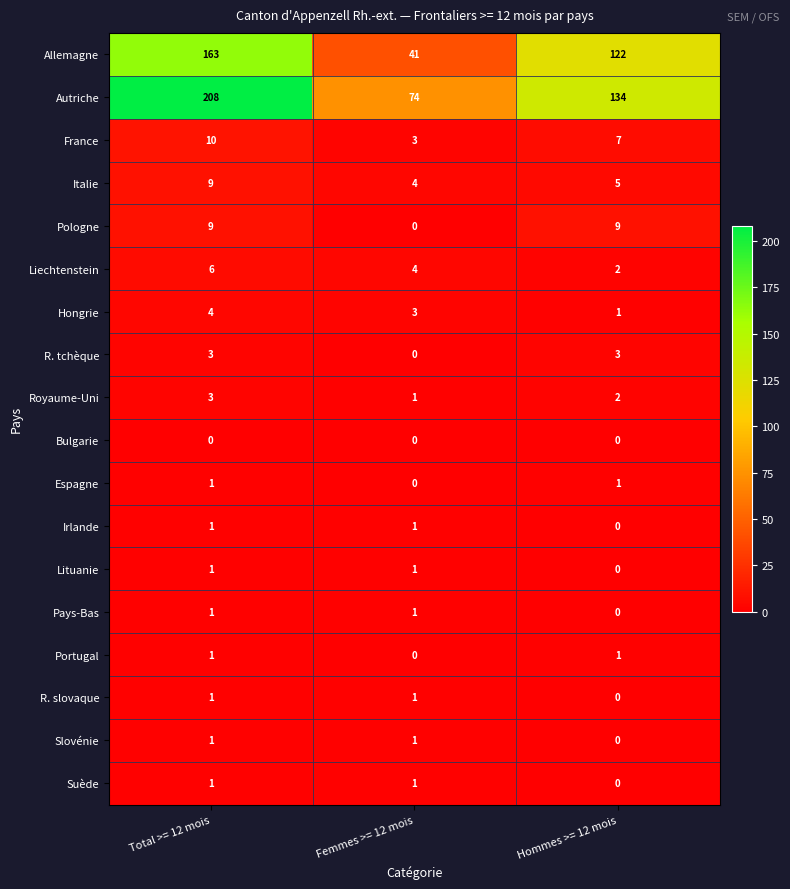

How many data points in Espagne are less than 1?

1